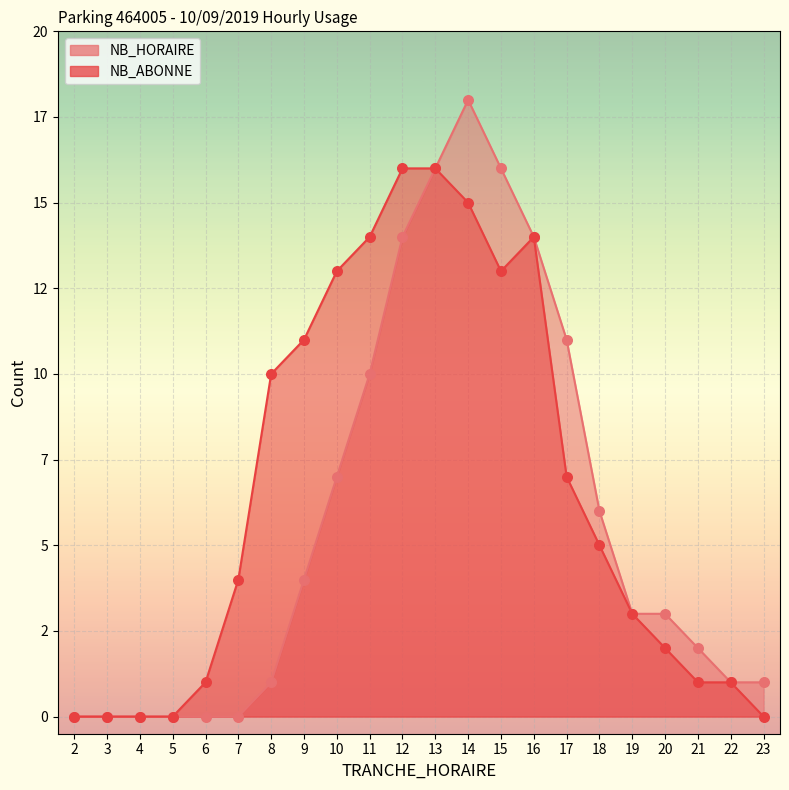

Which series reaches the maximum Y coordinate?

NB_HORAIRE